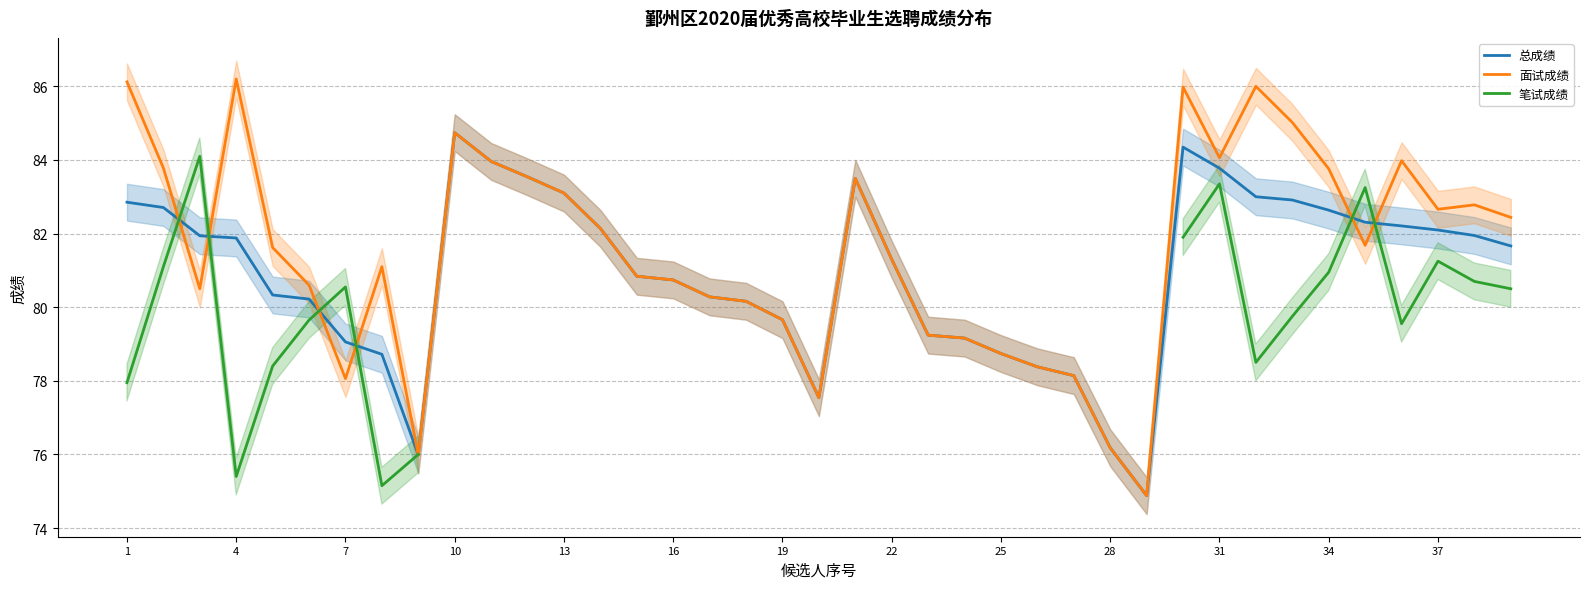

Is the value of 总成绩 at 16 greater than the value of 面试成绩 at 4?

No